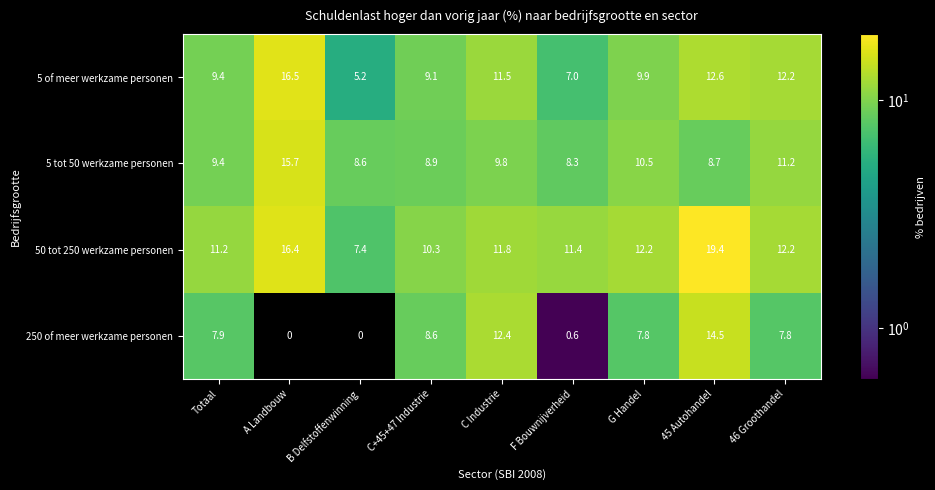

What is the difference between the second highest and second lowest values in the 5 tot 50 werkzame personen series?

2.6